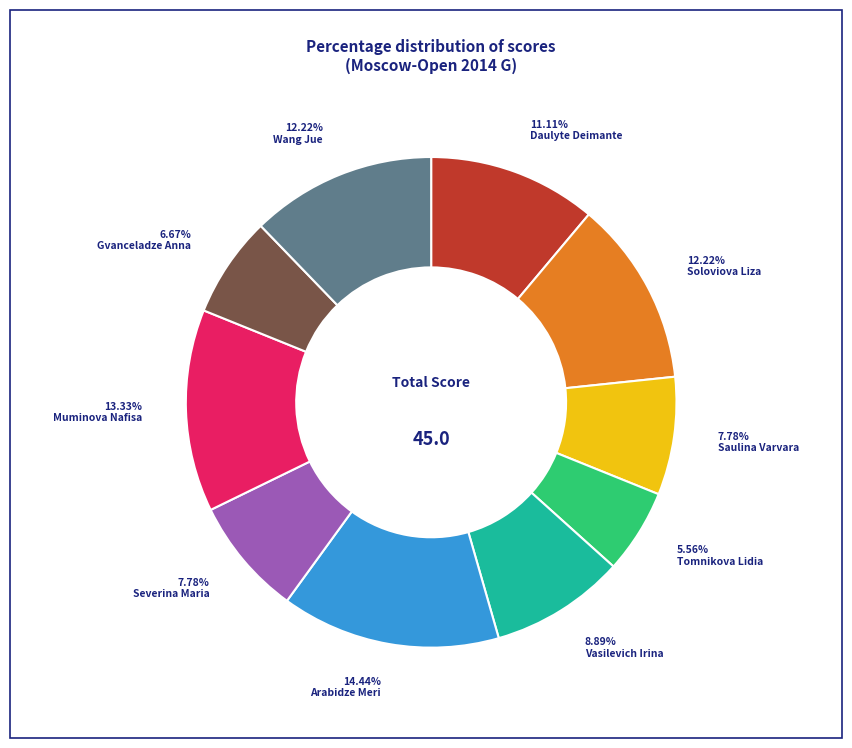

To the nearest percent, what percentage of the pie is Tomnikova Lidia?

6%